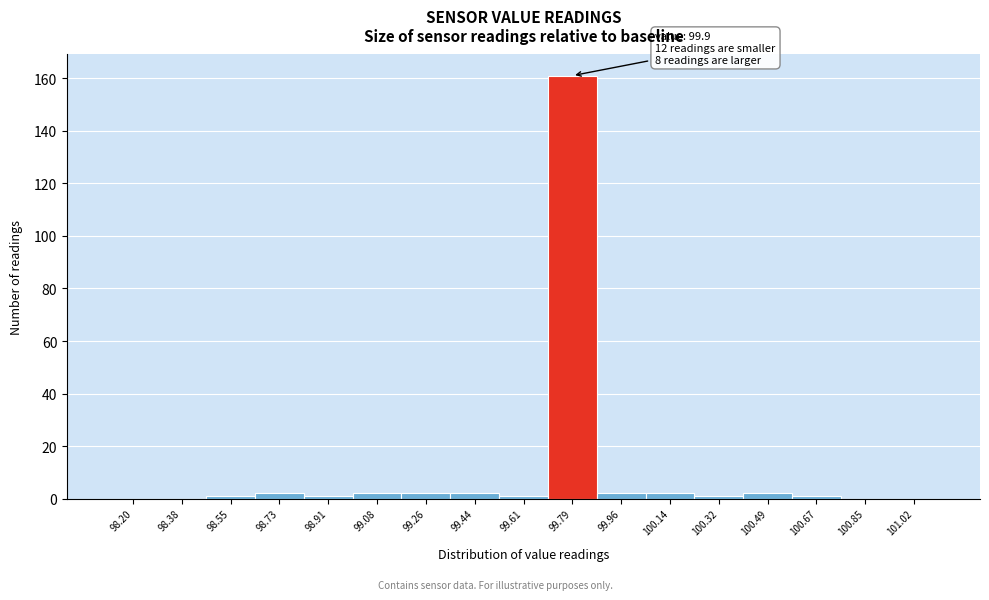

Reading left to right, list all the values displayed in this chart.

98.20=0	98.38=0	98.55=1	98.73=2	98.91=1	99.08=2	99.26=2	99.44=2	99.61=1	99.79=161	99.96=2	100.14=2	100.32=1	100.49=2	100.67=1	100.85=0	101.02=0